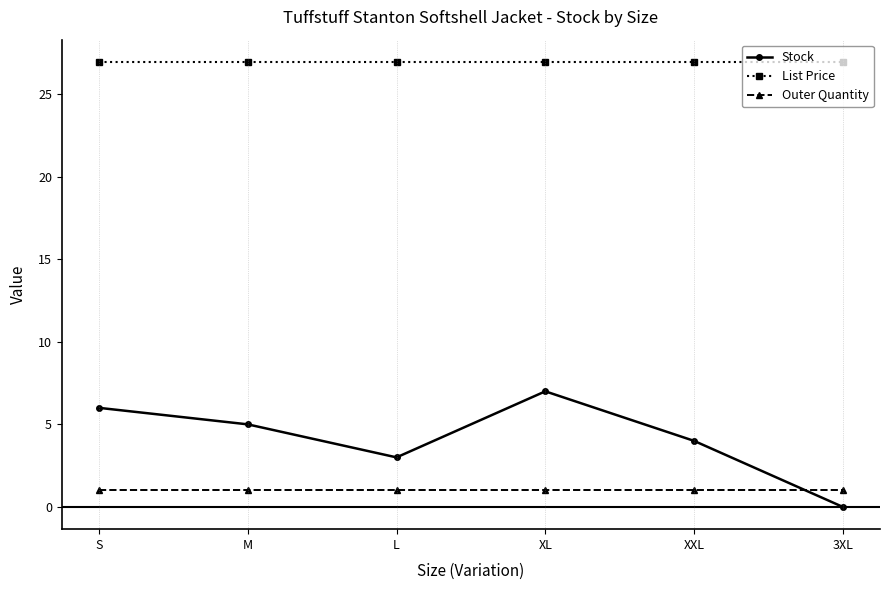

Is the value of List Price at M greater than the value of Stock at XXL?

Yes